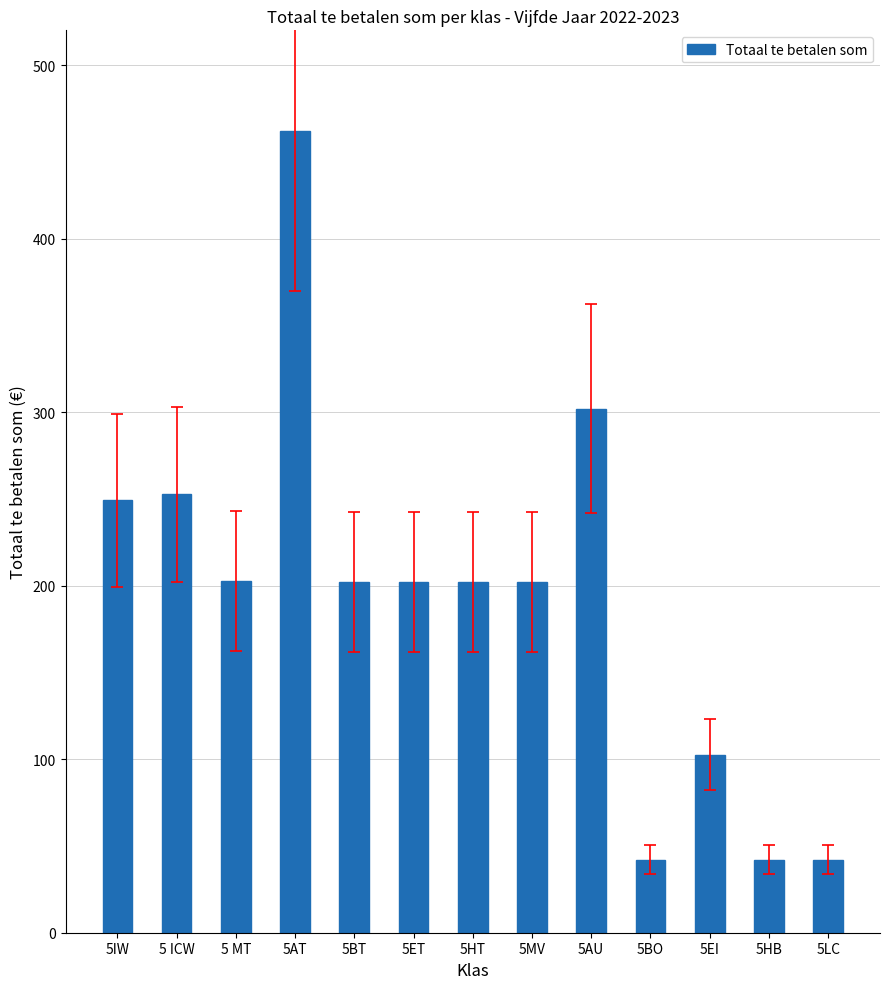

The value at 5BO is 9.0. True or false?

False